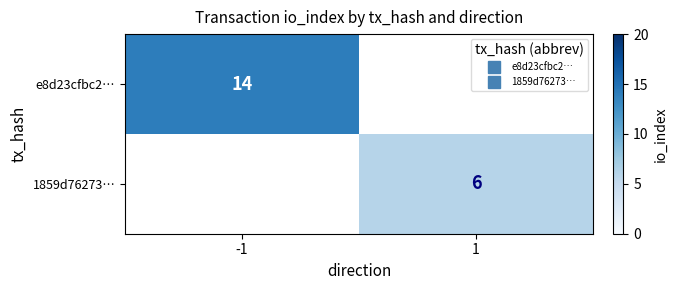

Rank the series by their maximum value, from highest to lowest.

e8d23cfbc2…, 1859d76273…